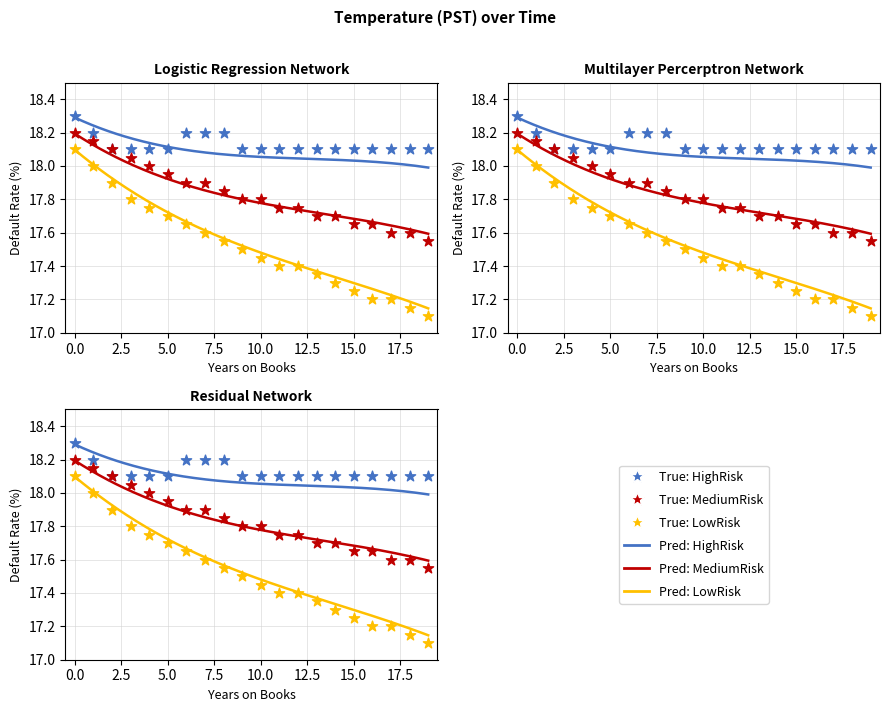

Is the value of Pred: LowRisk at 11 greater than the value of True: LowRisk at 11?

No